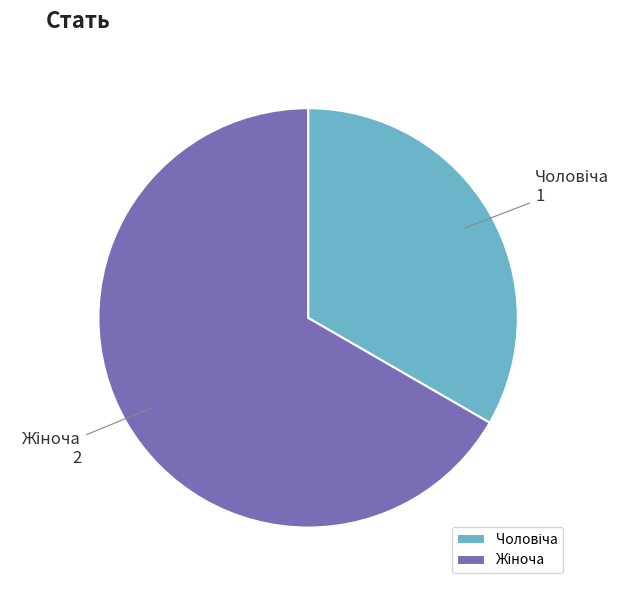

Does any single category account for the majority?

Yes